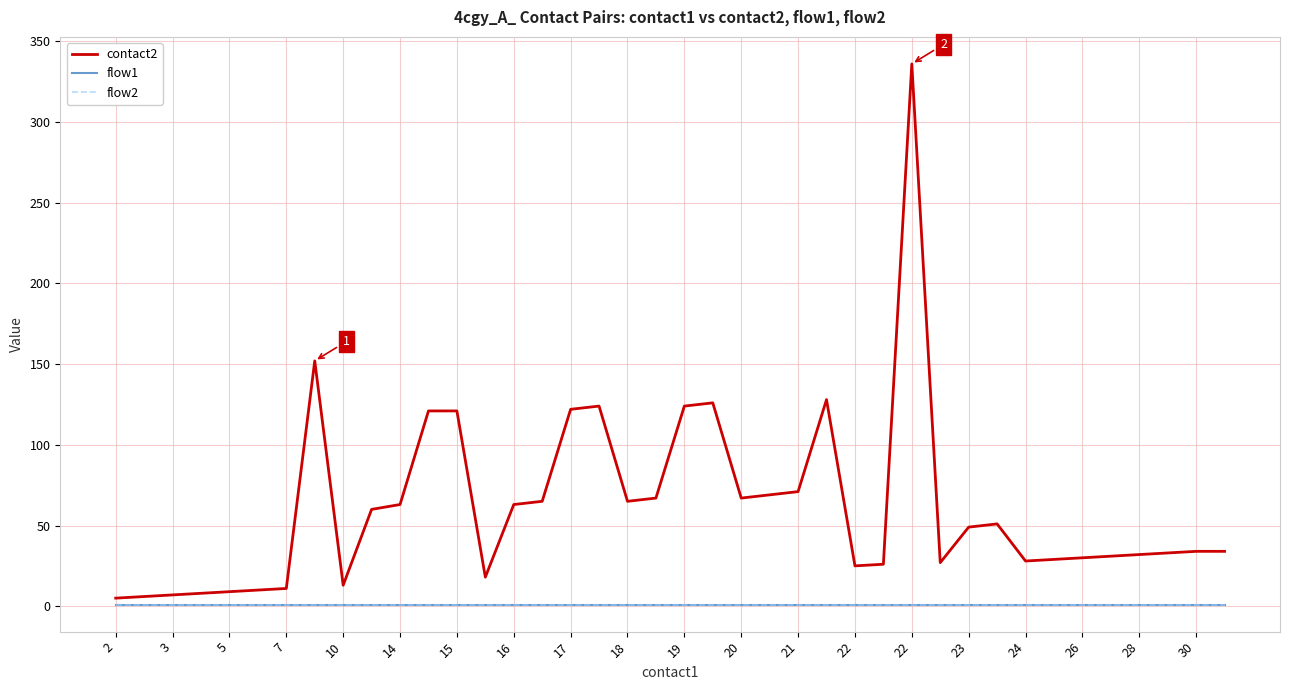

What is the label of the 36th point from the right?

5